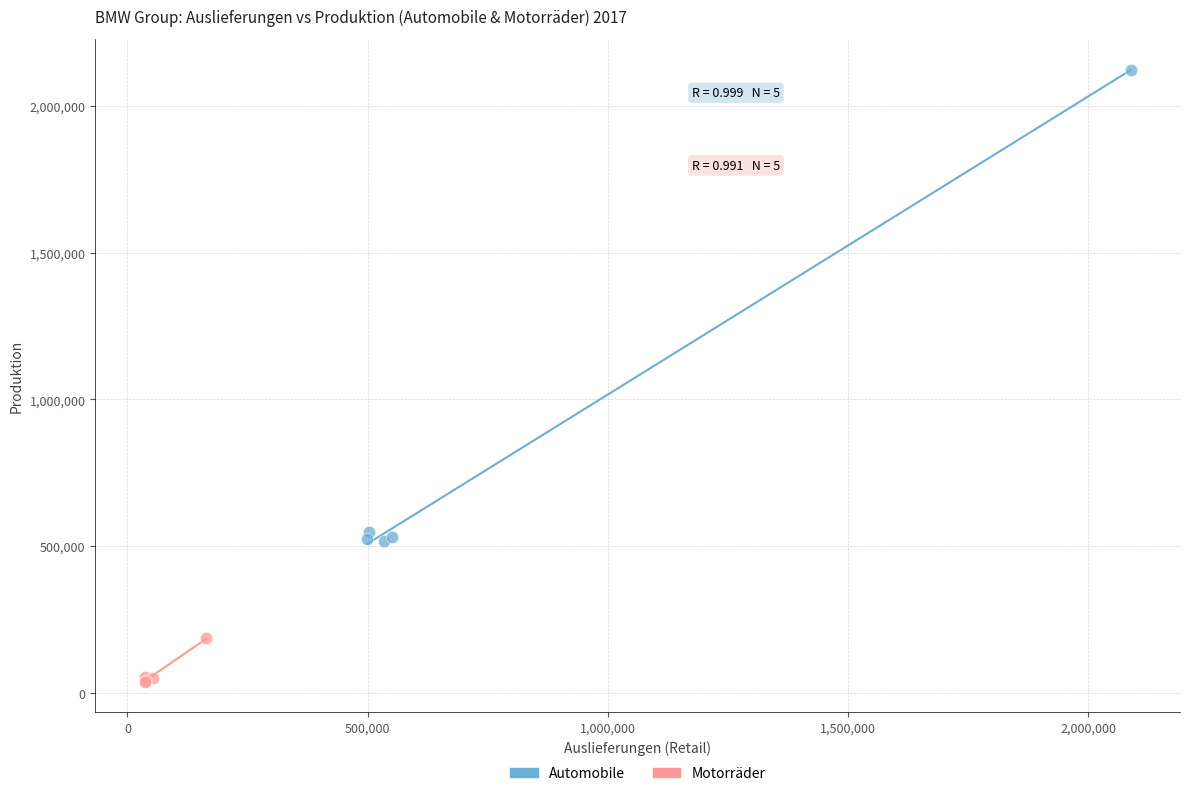

Which series has the largest Y range (max minus min)?

Automobile